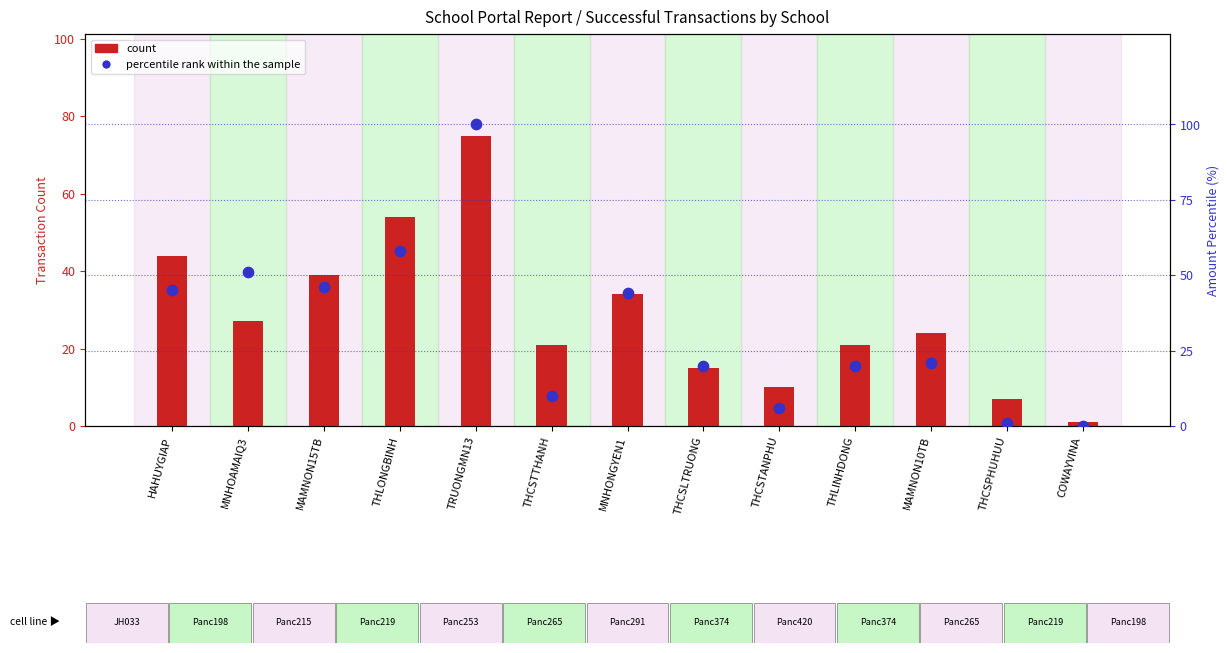

Which series has the largest total across all categories?

percentile rank within the sample